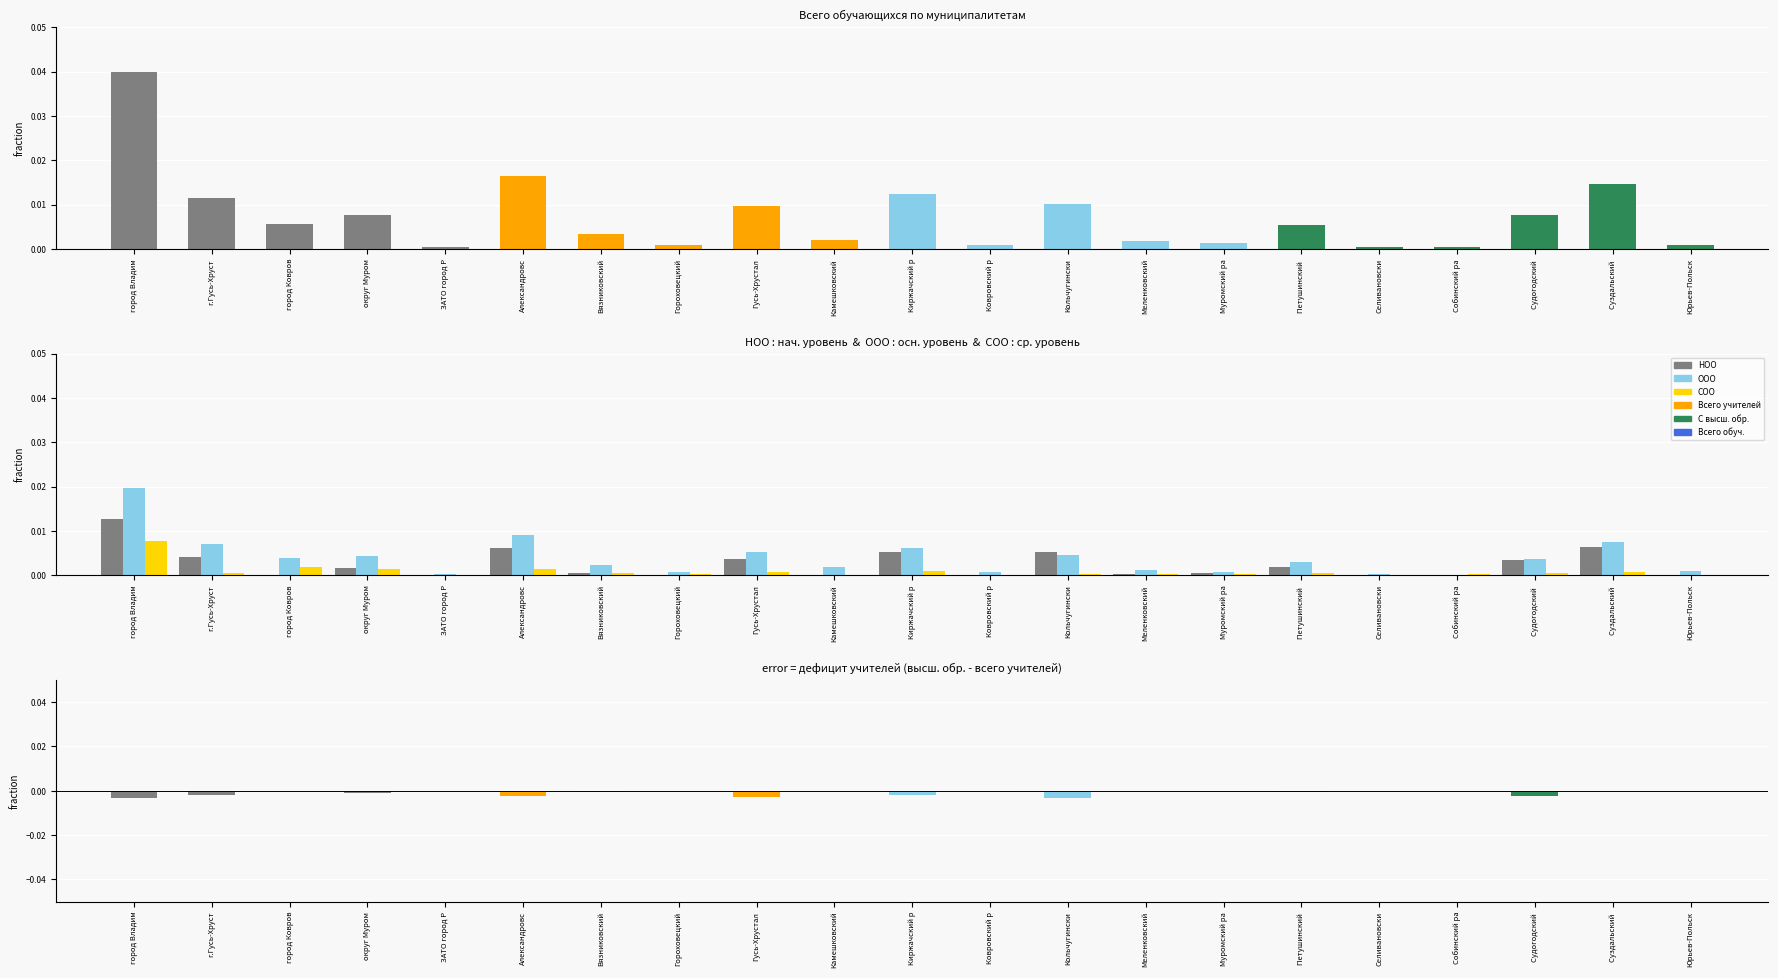

At which label is the value closest to 0?

город Ковров